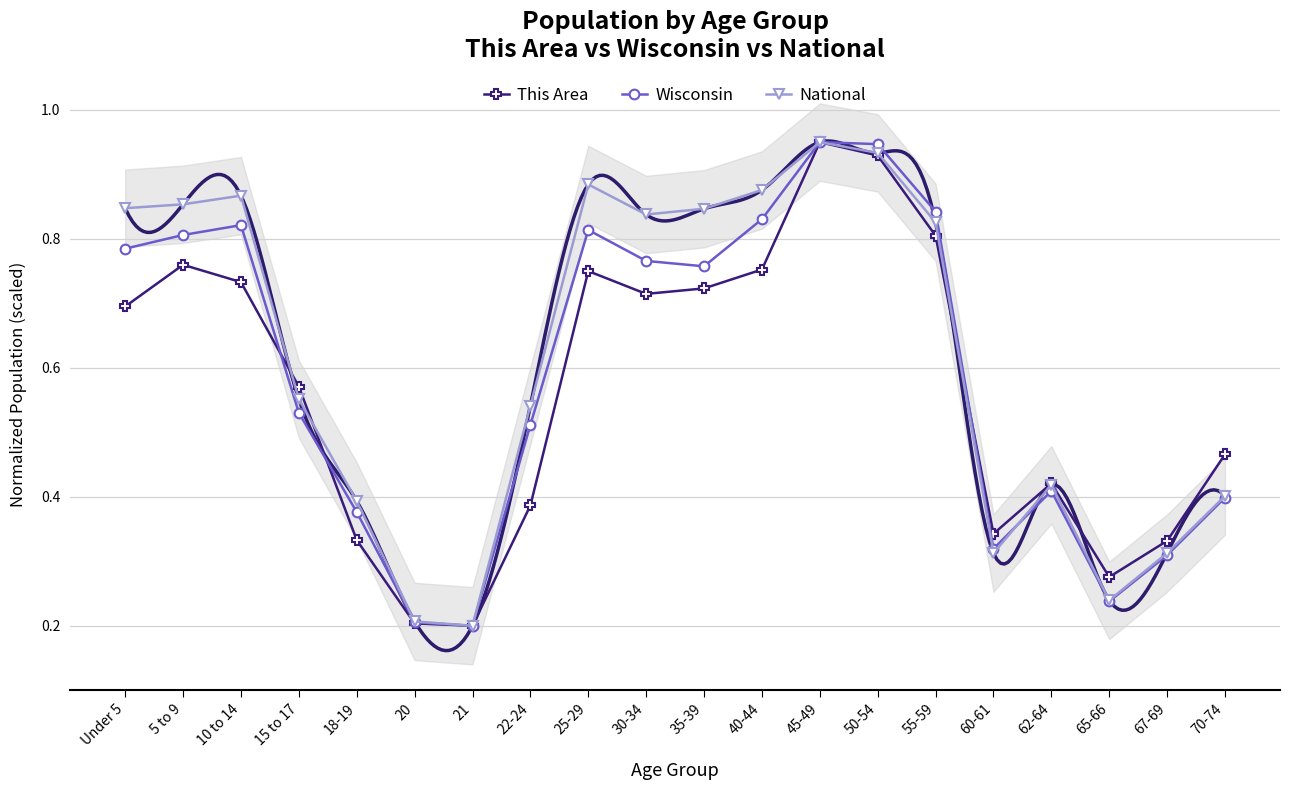

At 20, list the series in order from smallest to largest.

This Area, Wisconsin, National